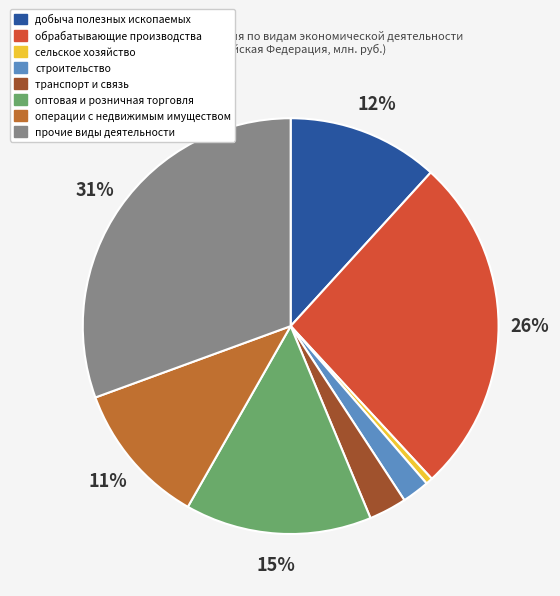

Is it true that добыча полезных ископаемых is 12% of the pie?

True